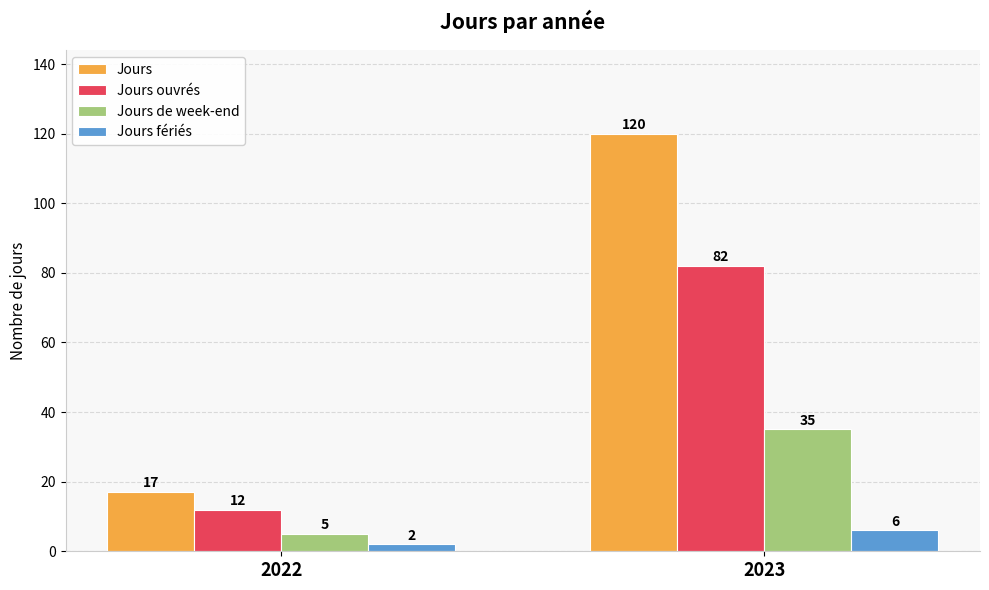

What are all the series names shown in the legend?

Jours, Jours ouvrés, Jours de week-end, Jours fériés